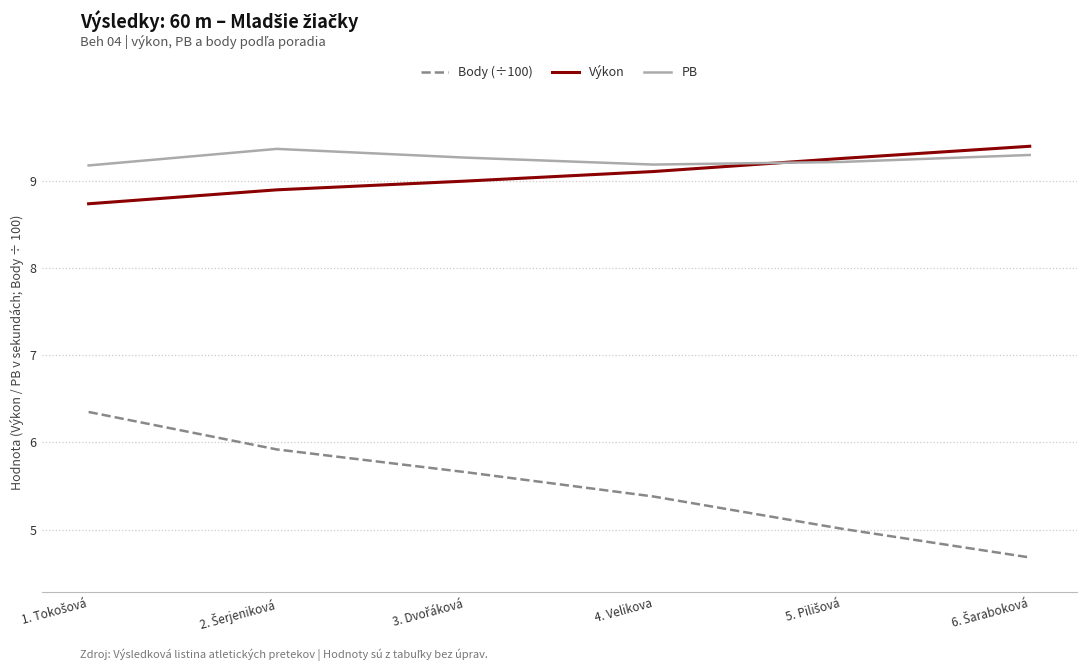

Read the PB value at 4. Velikova.

9.2